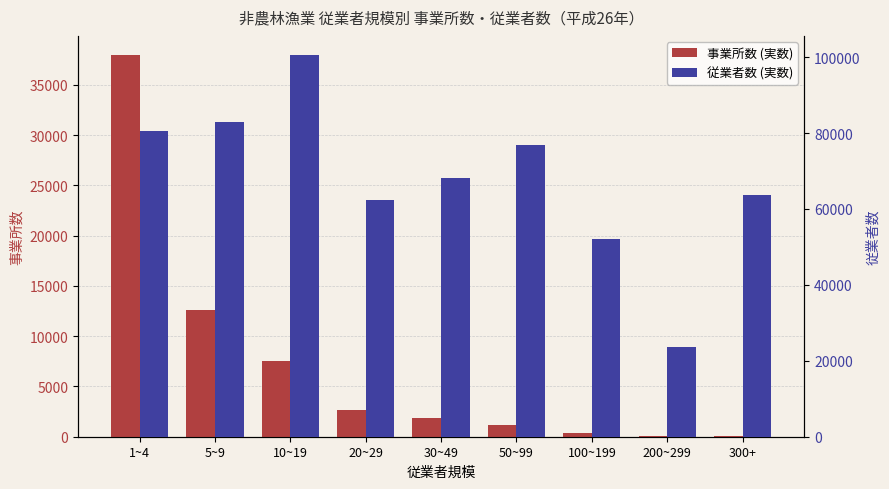

Reading left to right, extract all data points from this chart.

事業所数 (実数): 37961	12637	7484	2621	1828	1129	389	98	110
従業者数 (実数): 80452	82923	100578	62370	68281	76885	52071	23609	63582